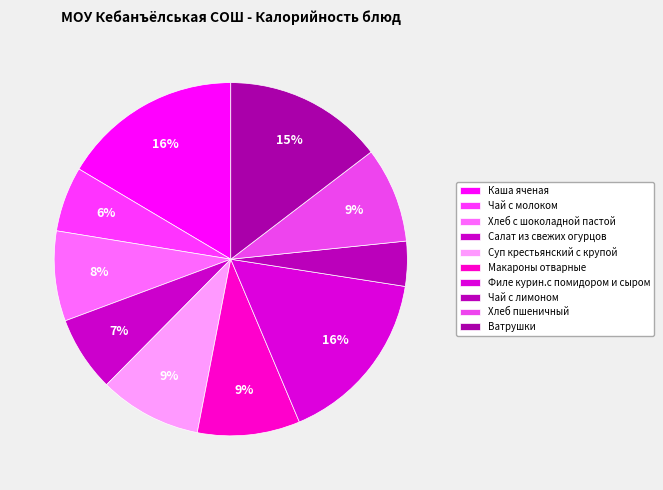

How much of the chart is everything except Макароны отварные?

90.6%